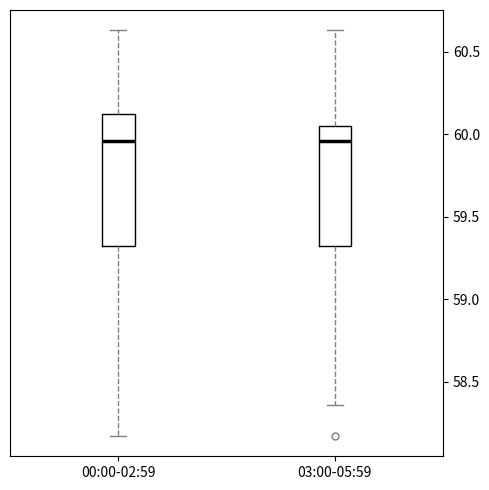

Comparing the boxes themselves (not the whiskers), which one is the tallest?

00:00-02:59